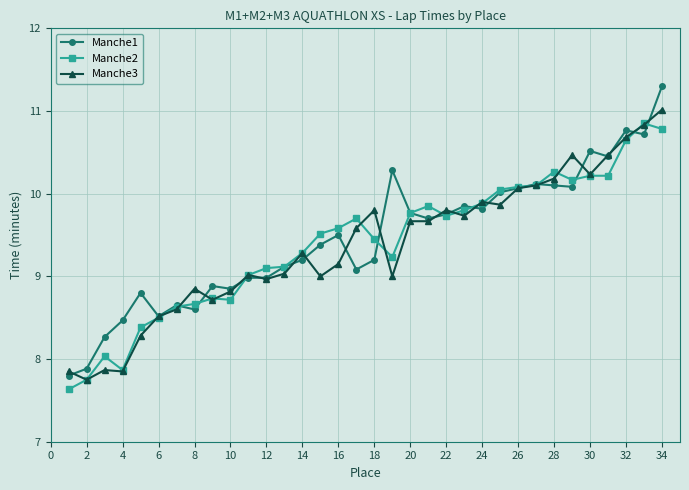

List the series in order of their peak value, lowest first.

Manche2, Manche3, Manche1